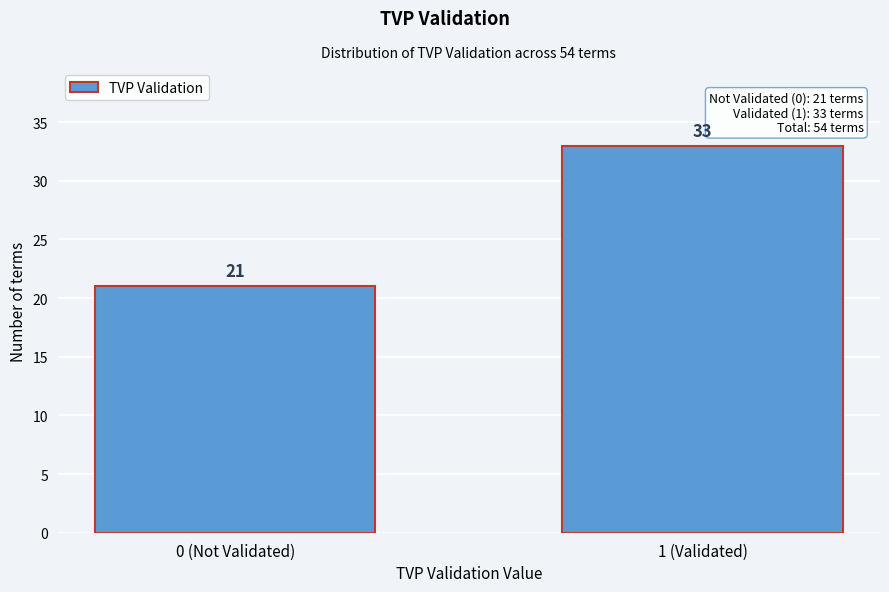

Reading left to right, list all the values displayed in this chart.

0 (Not Validated)=21	1 (Validated)=33